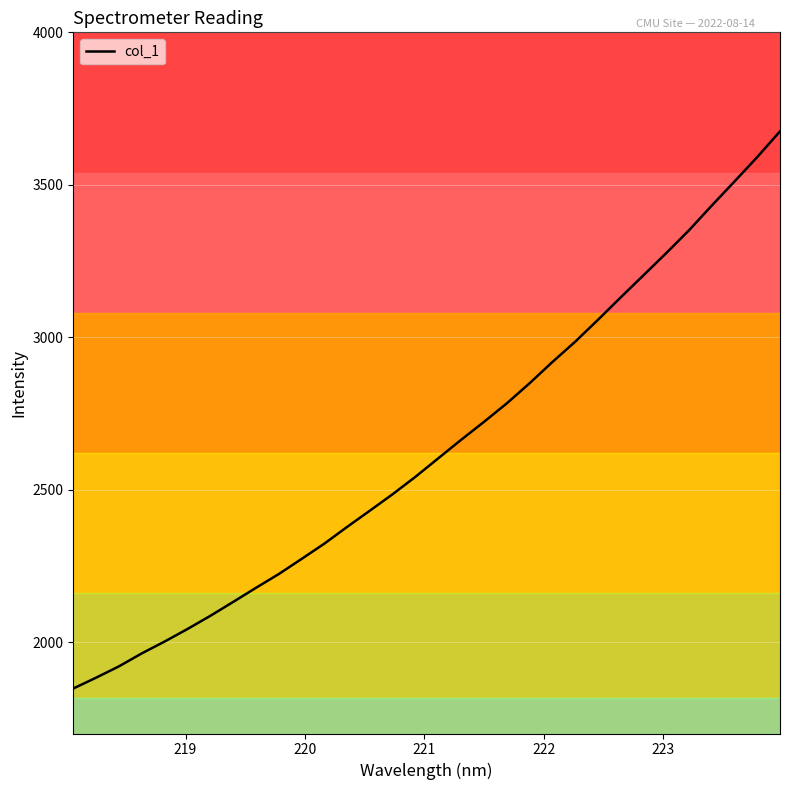

What is the greatest value displayed?

3675.2